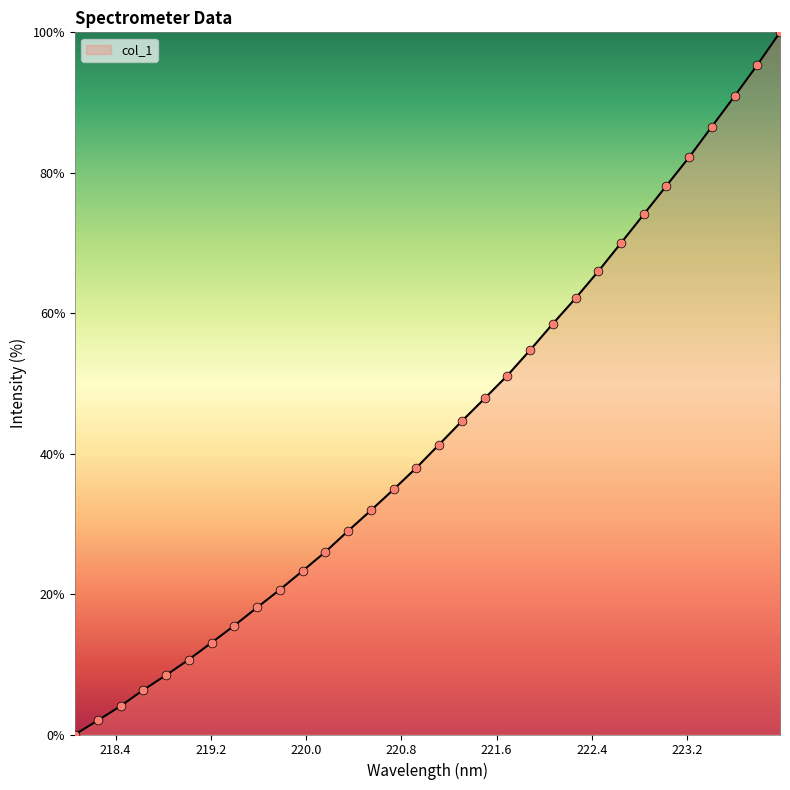

What is the greatest value displayed?

100.0